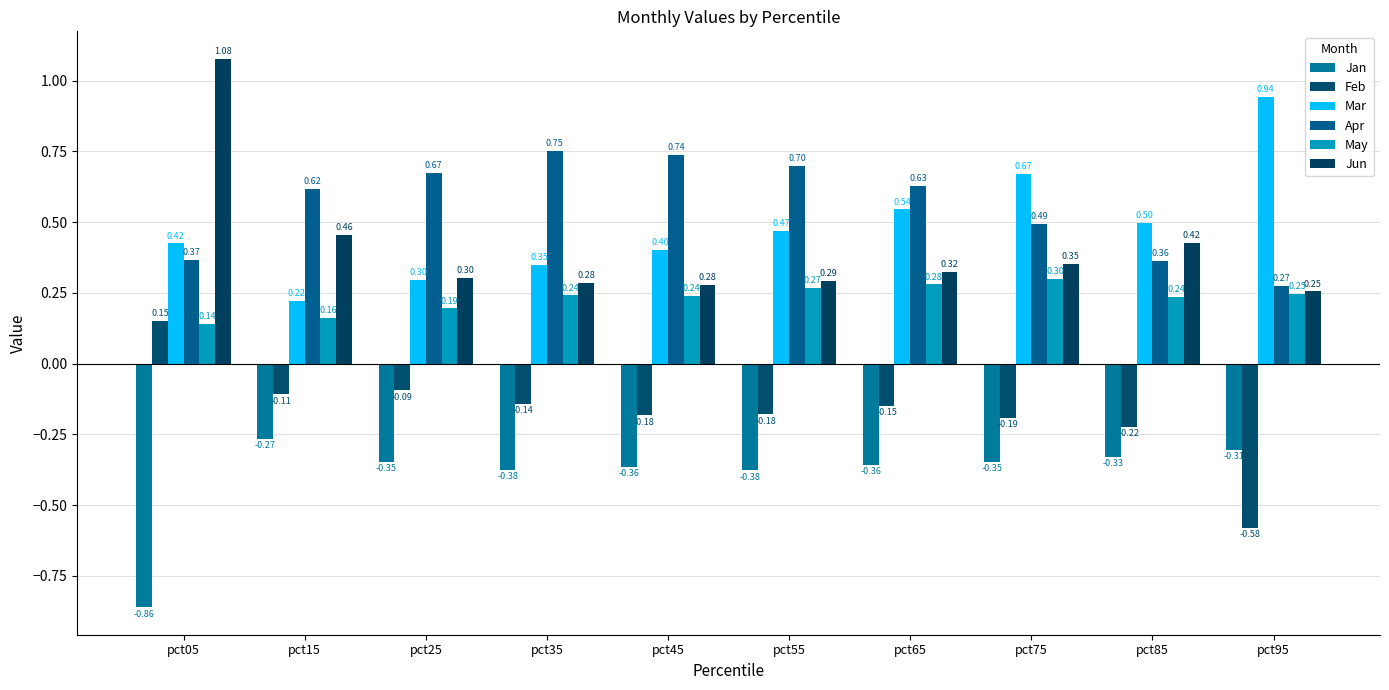

How many bars are there in total?

60